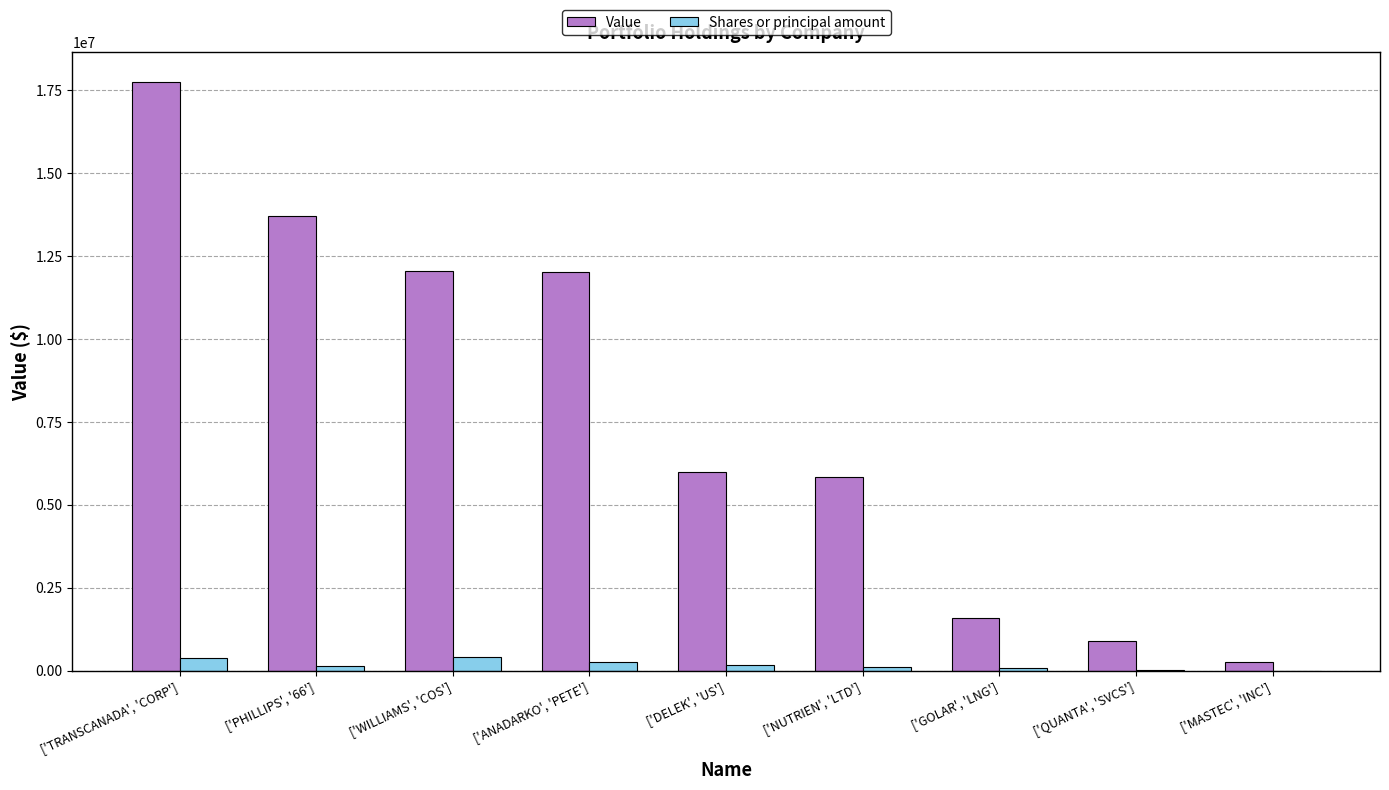

Which series has the largest total across all categories?

Value